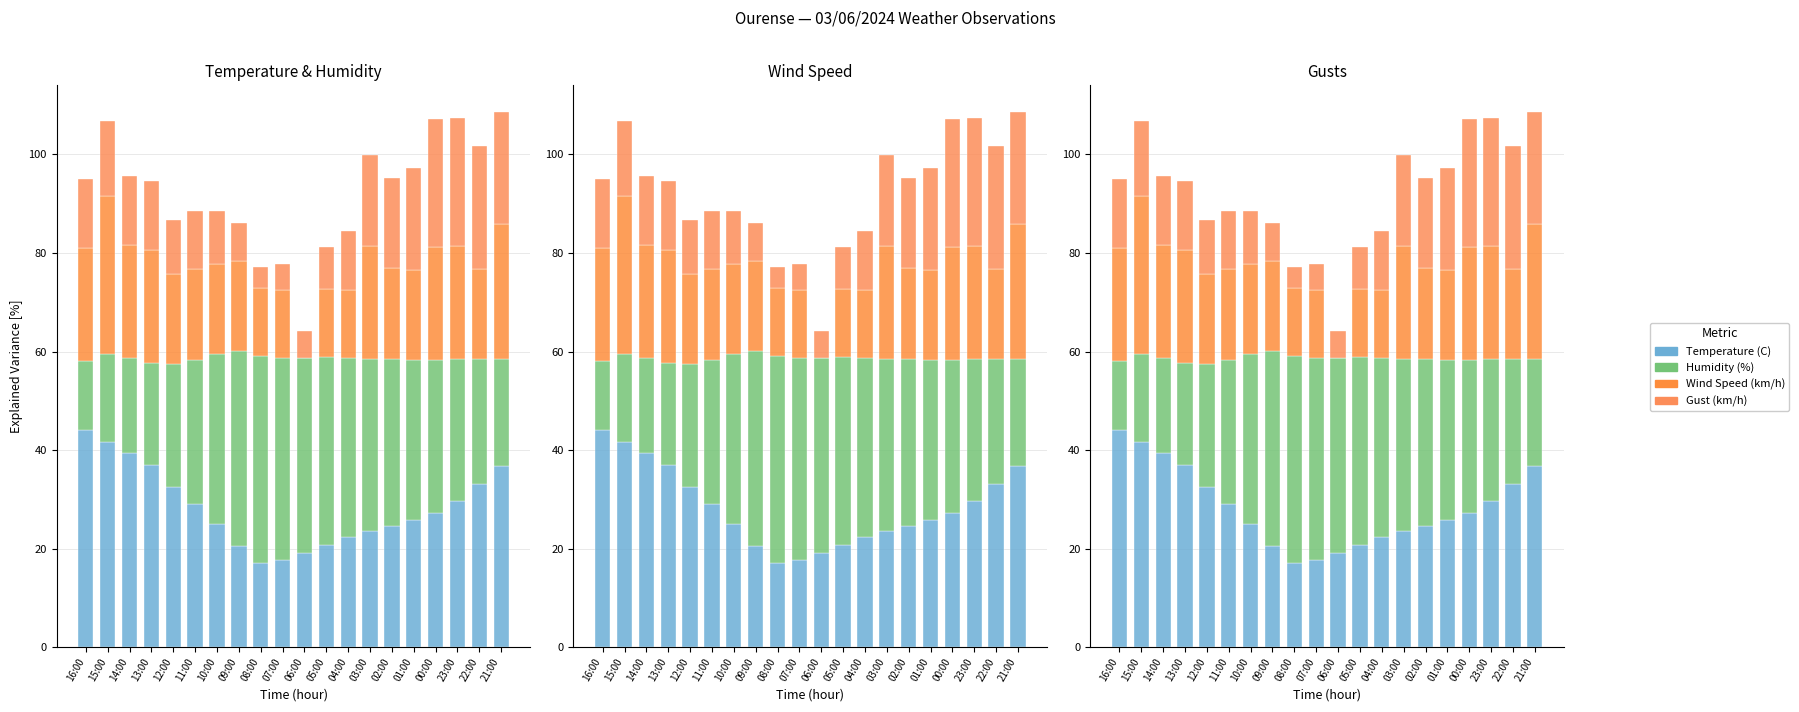

Does the chart contain stacked bars?

No